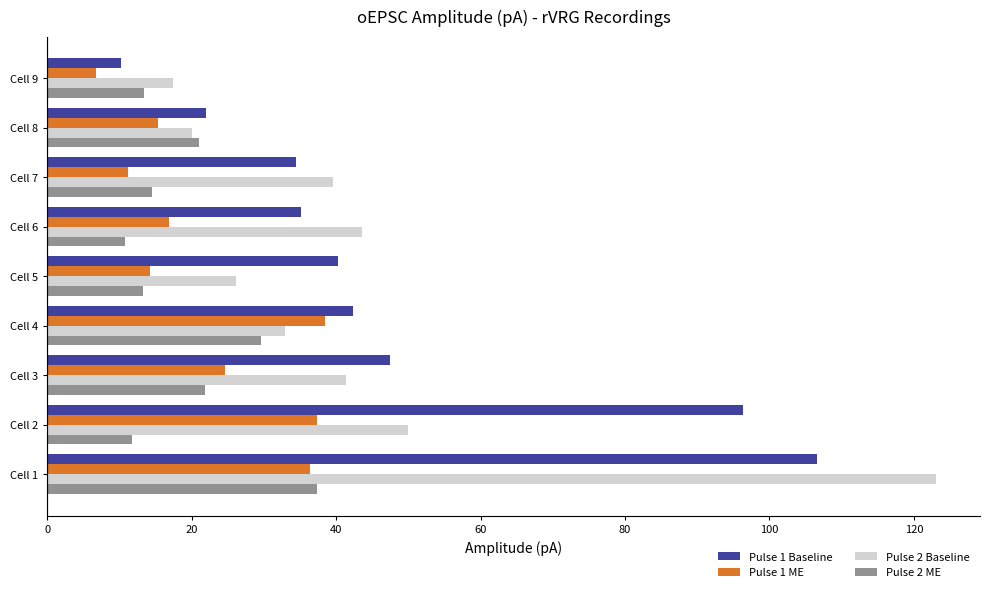

What is the smallest value displayed?

6.8